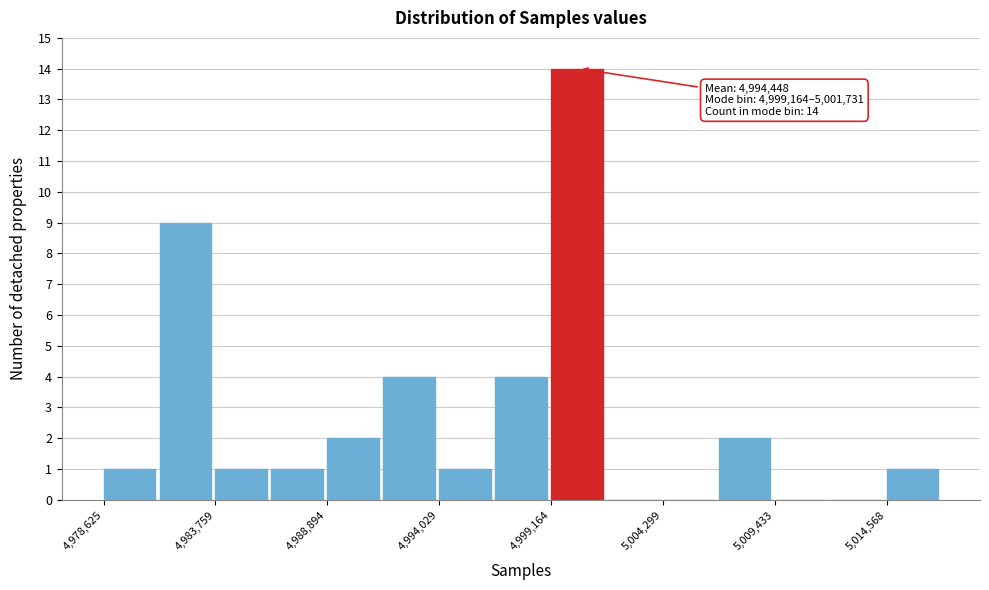

Read against the x-axis, roughly where is the centre of the tallest bar?

5000000